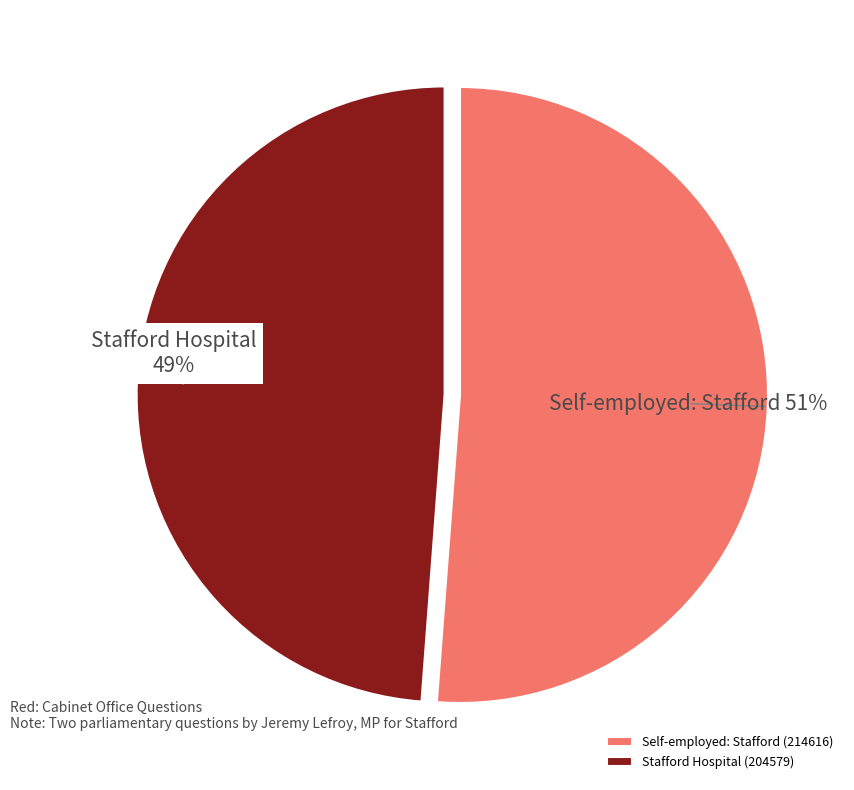

Count the number of slices in the pie.

2